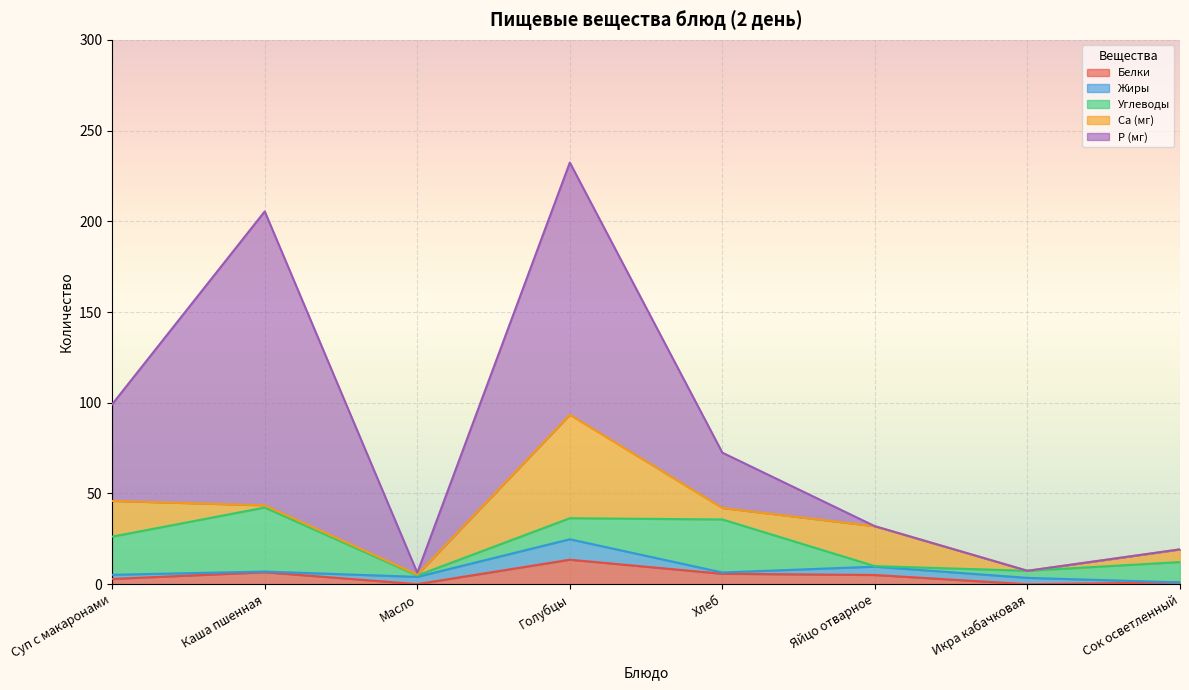

How many data points in Жиры are less than 3?

4